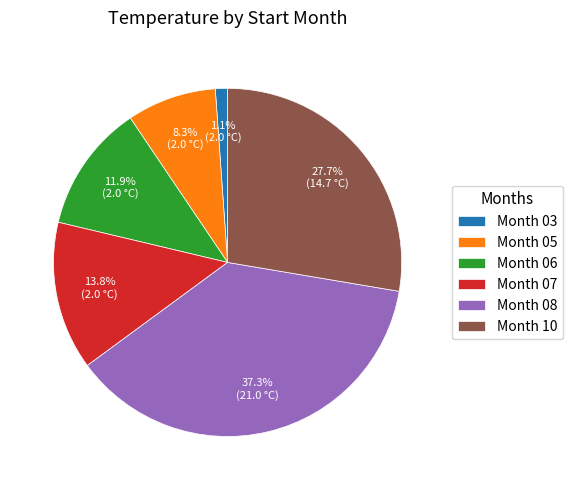

Does any single category account for the majority?

No